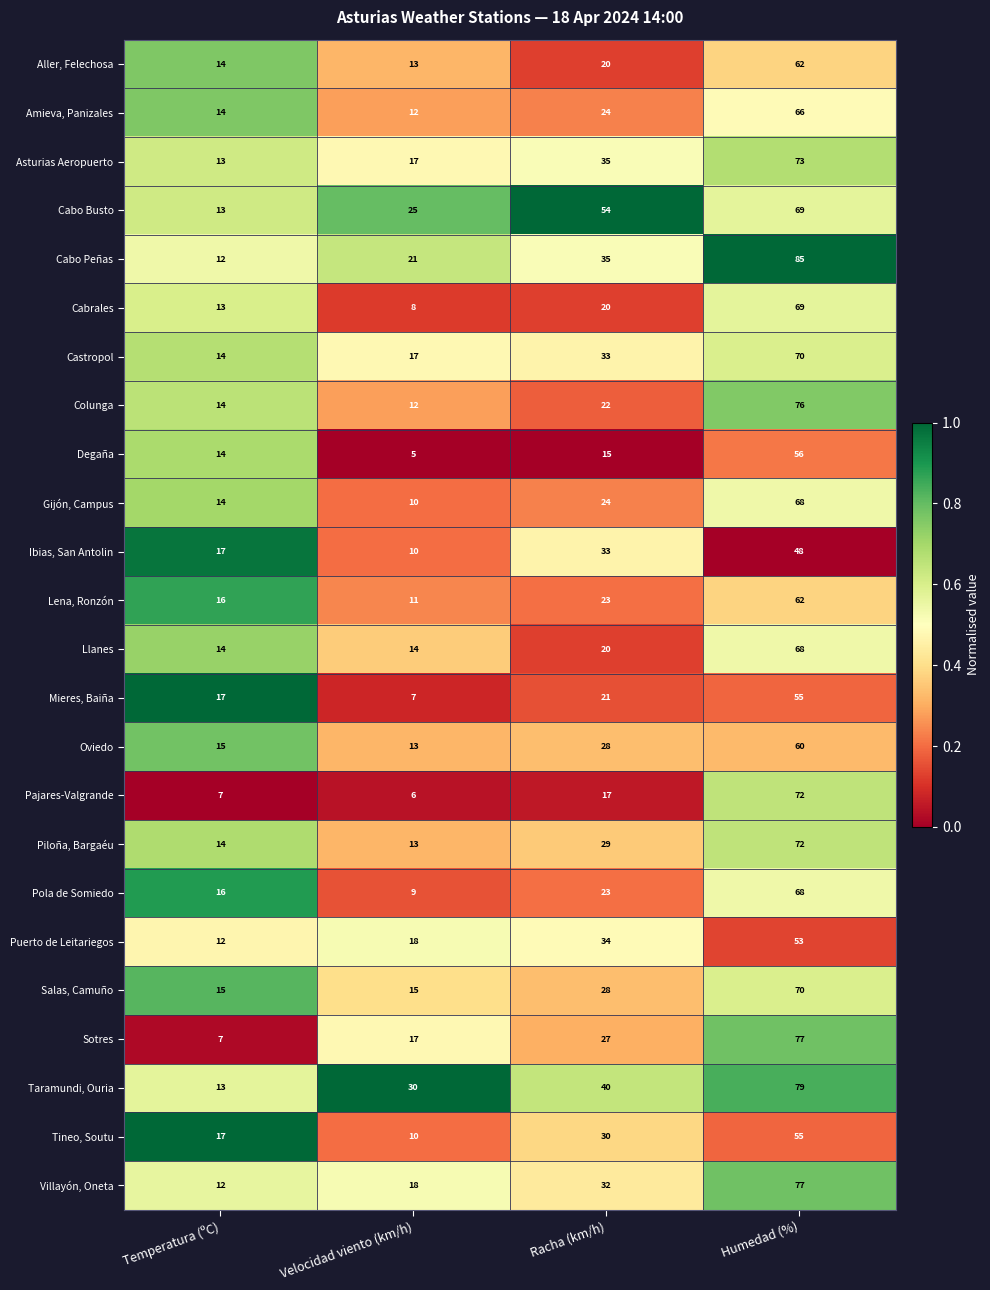

What is the difference between the highest and lowest values at Velocidad viento (km/h)?

25